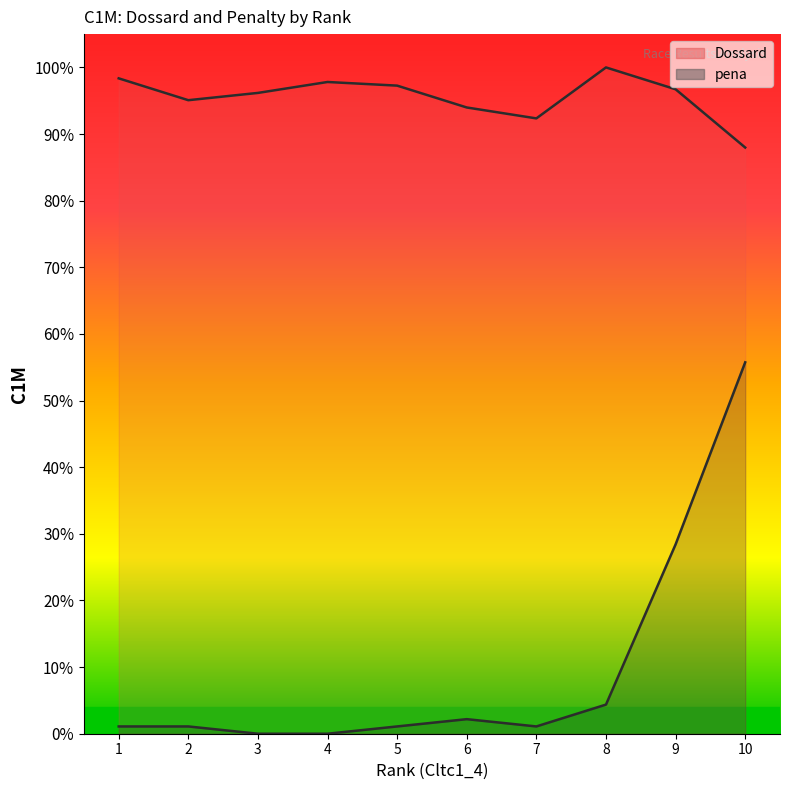

What is the difference between the maximum and minimum values in the Dossard series?

12.0